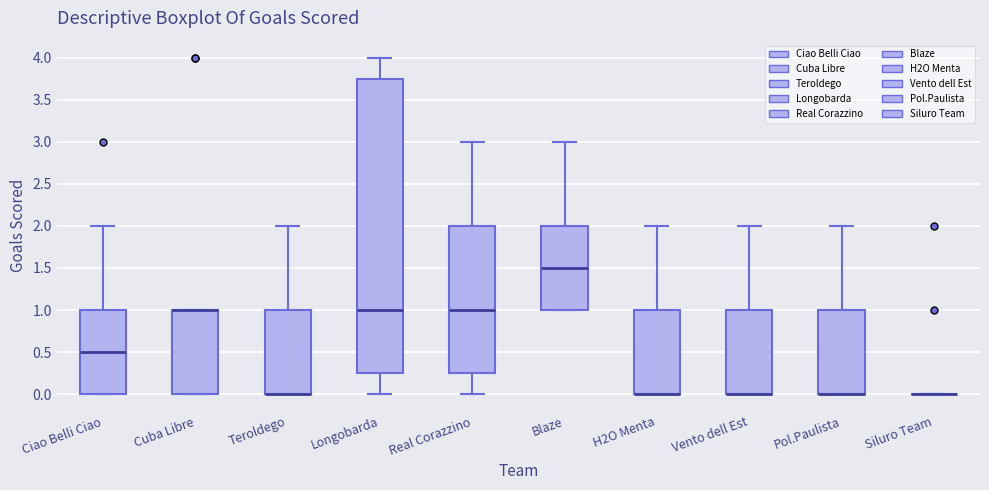

Where is the lower edge of the box for Blaze on the y-axis? The values are not printed on the chart, so give them approximately, as read against the axis.

1.00